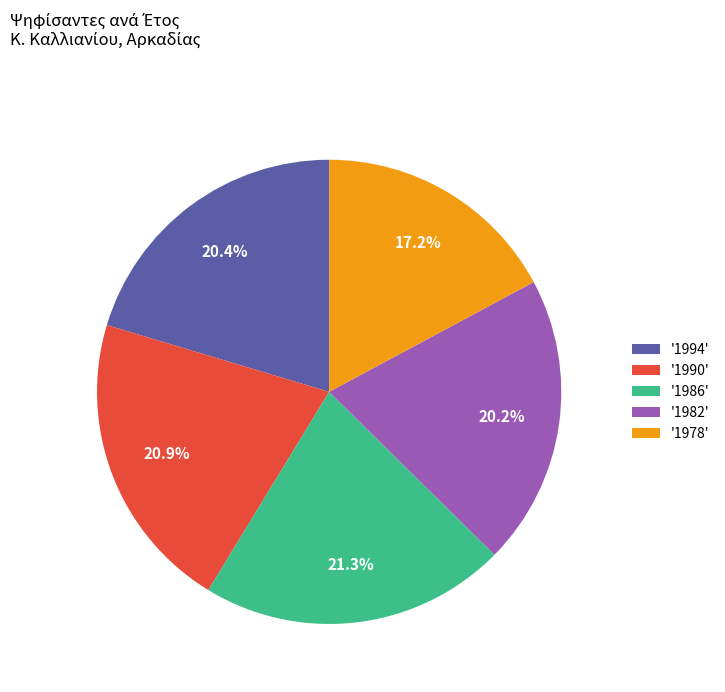

Which category has the smallest portion of the pie?

'1978'